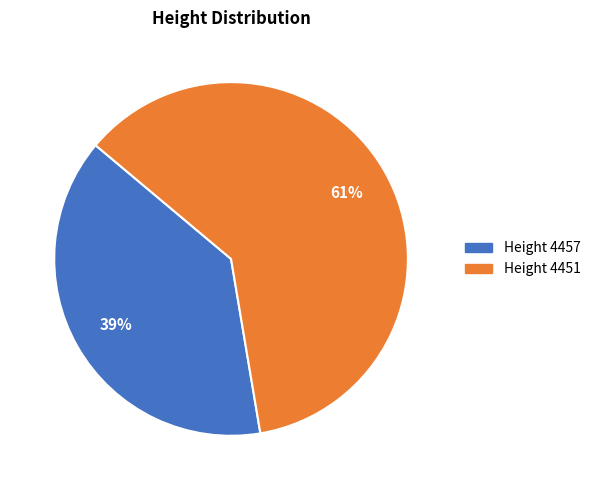

To the nearest percent, what is the average slice percentage?

50%